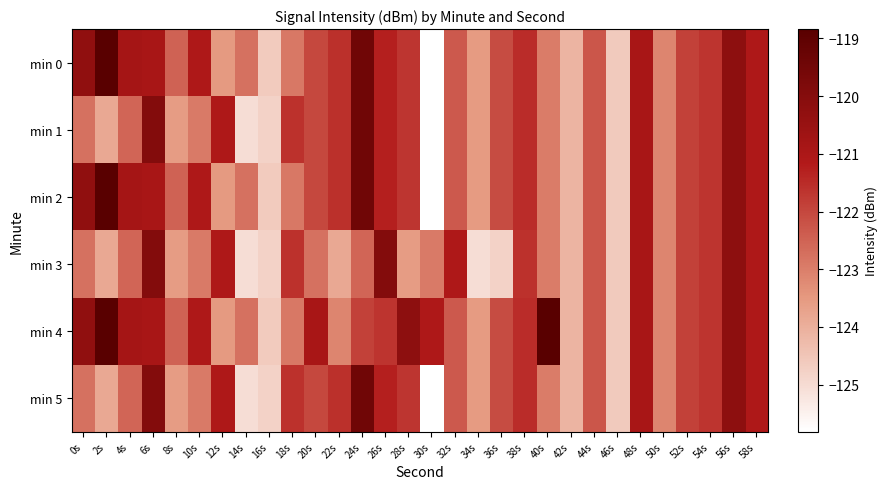

Which series changed the most between 22s and 48s?

min 3